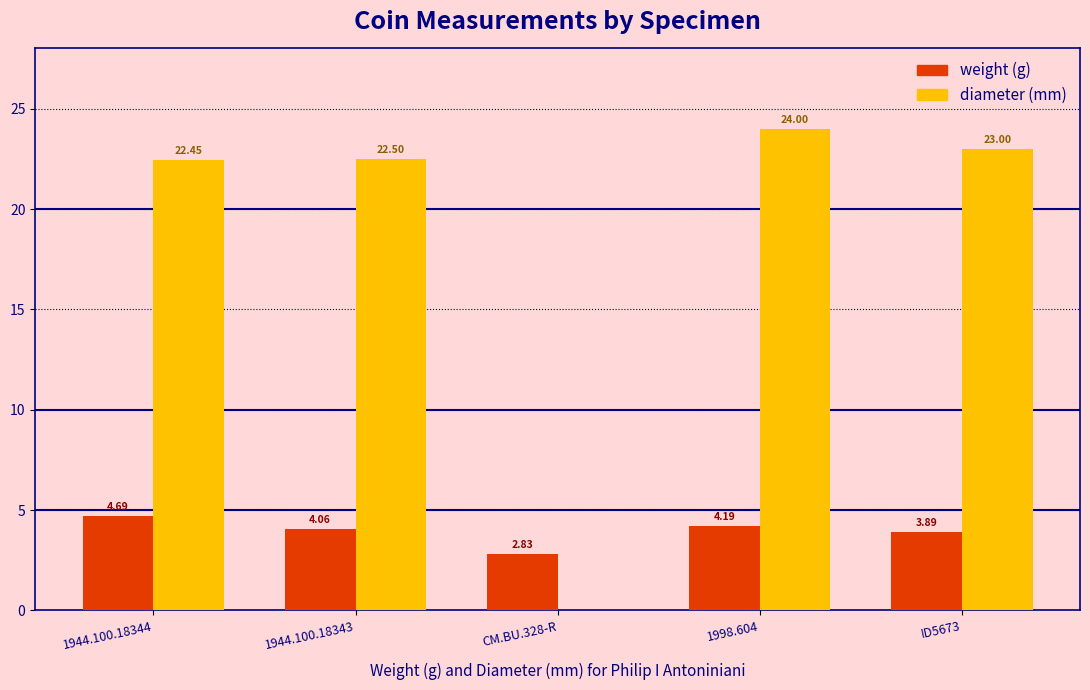

How many groups of bars are there?

5